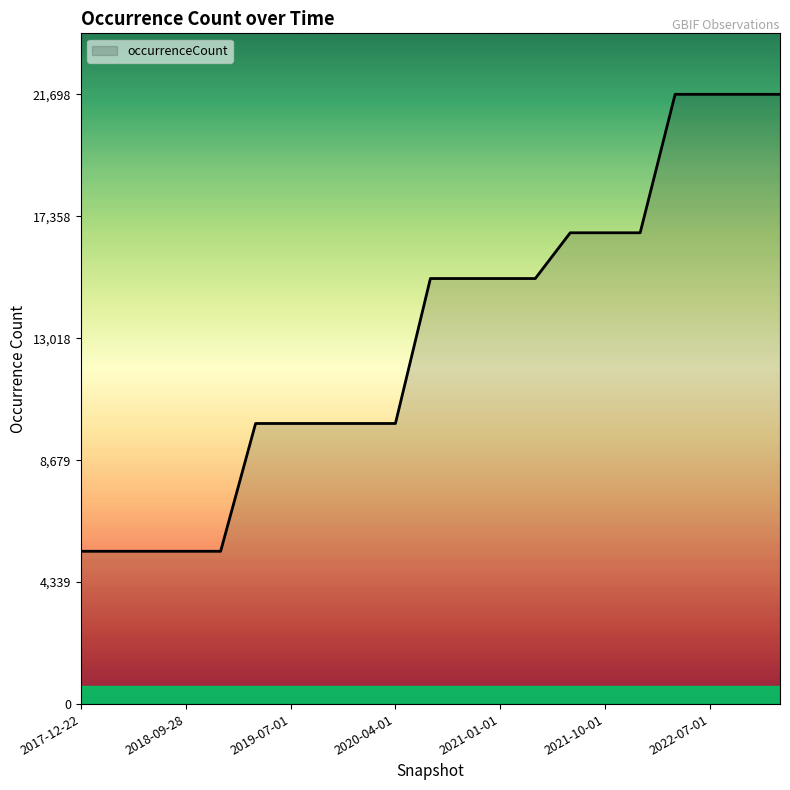

What is the minimum value shown in the chart?

5438